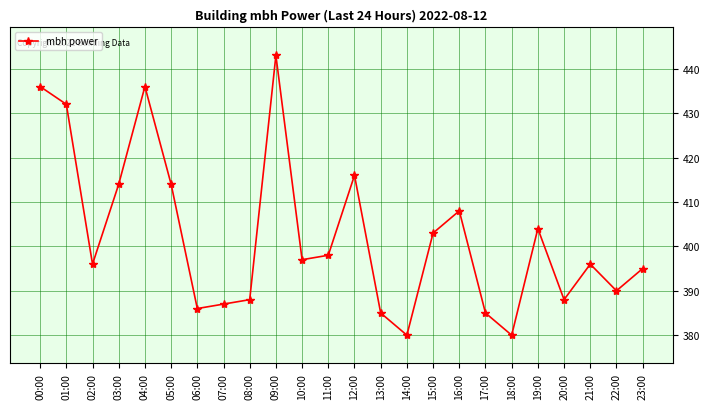

What is the approximate value at 21:00, to the nearest 5?

395